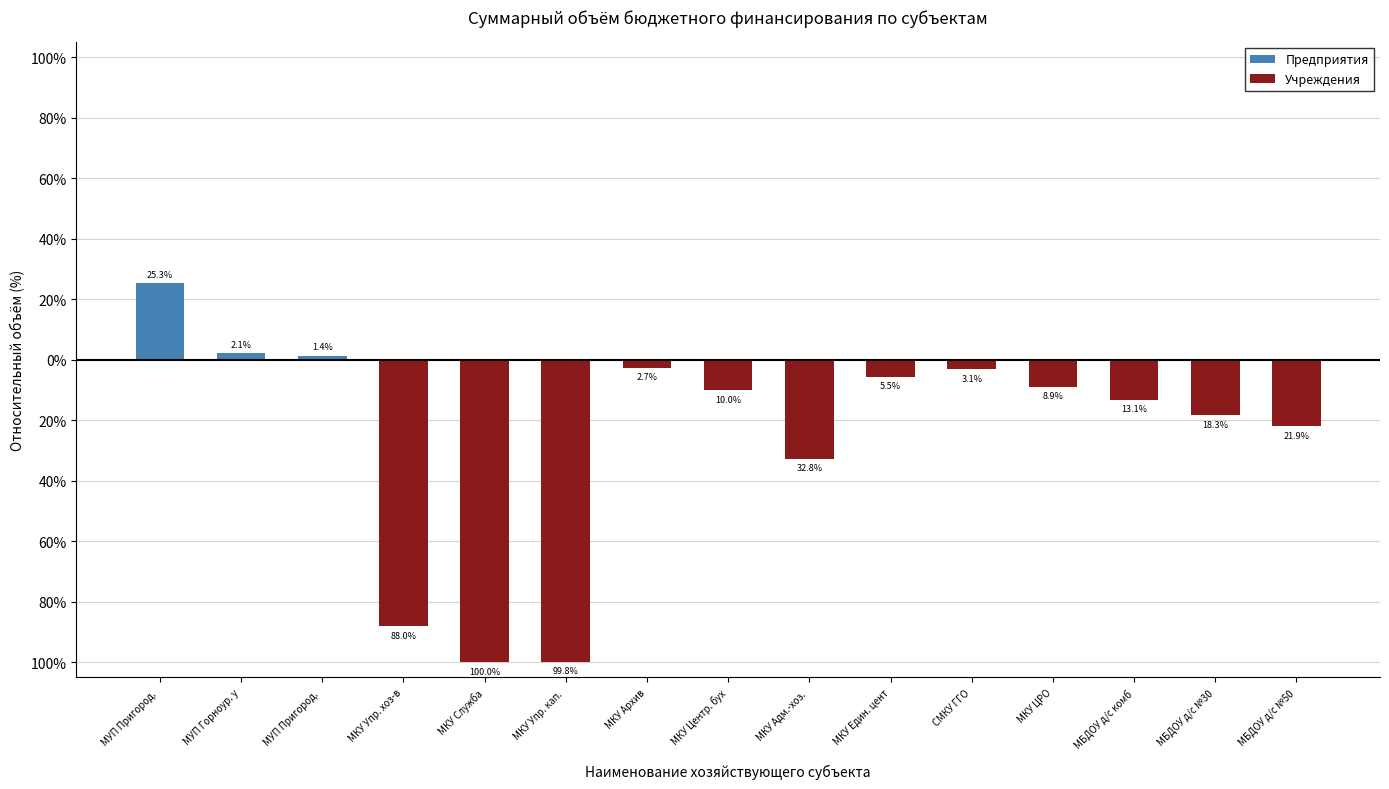

Which label corresponds to the largest value in the chart?

МУП Пригород. 